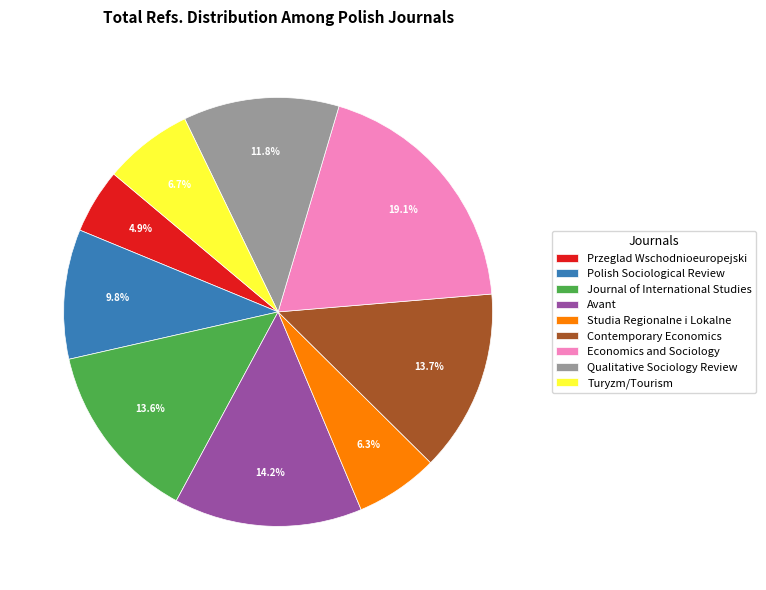

Count the number of slices in the pie.

9